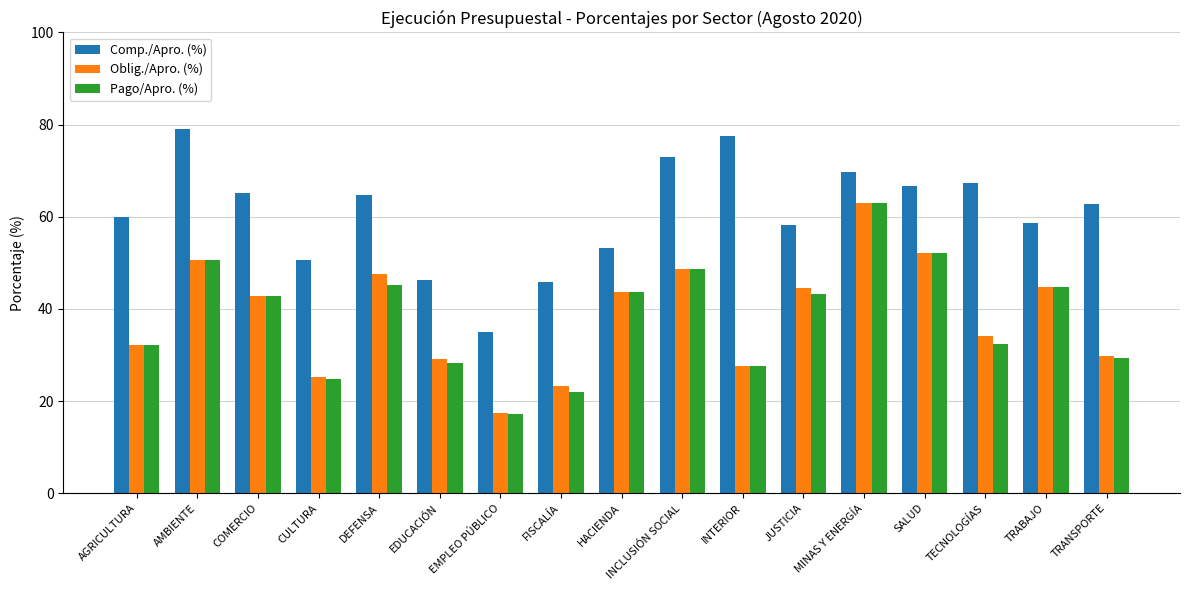

Where does the Comp./Apro. (%) series first go above 62?

AMBIENTE